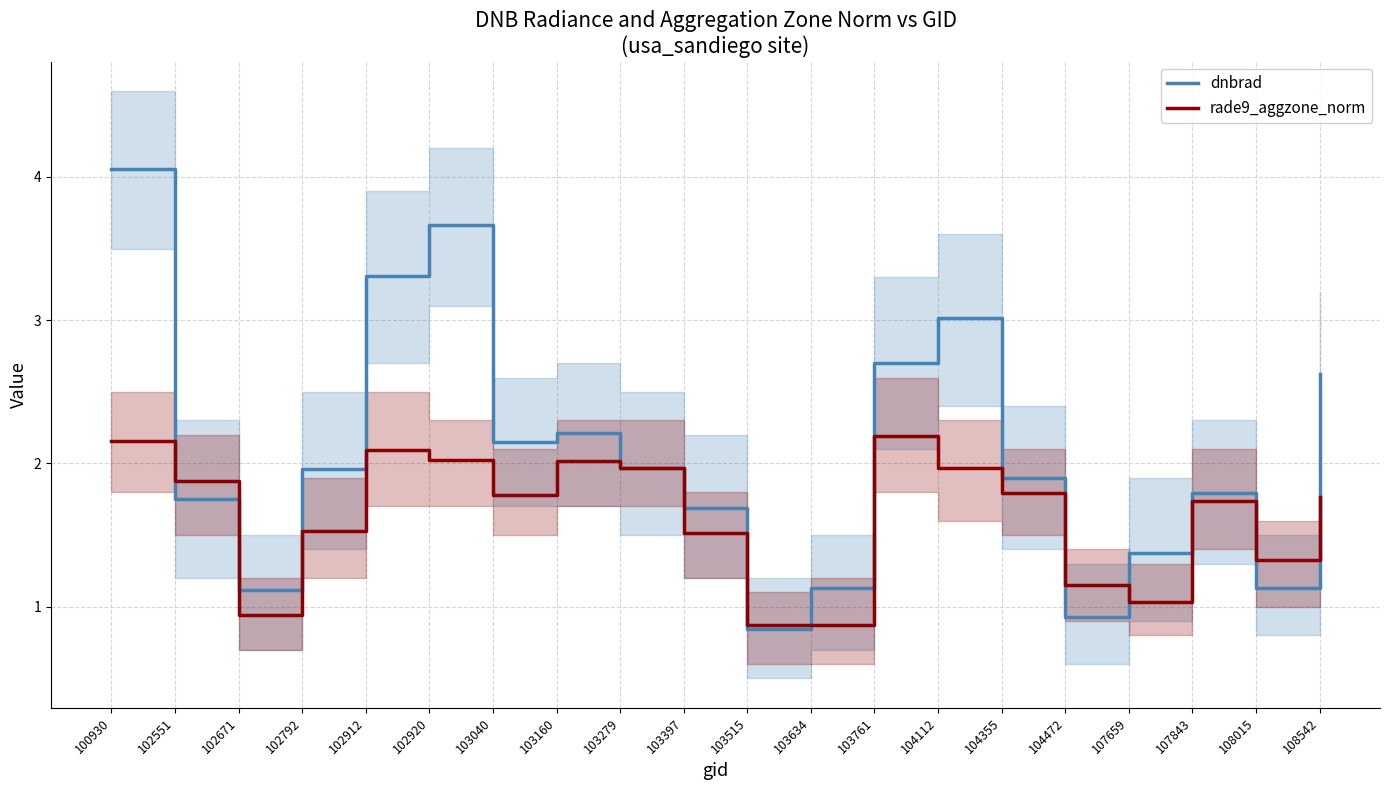

Between which two adjacent categories do rade9_aggzone_norm and dnbrad first intersect?

100930 and 102551